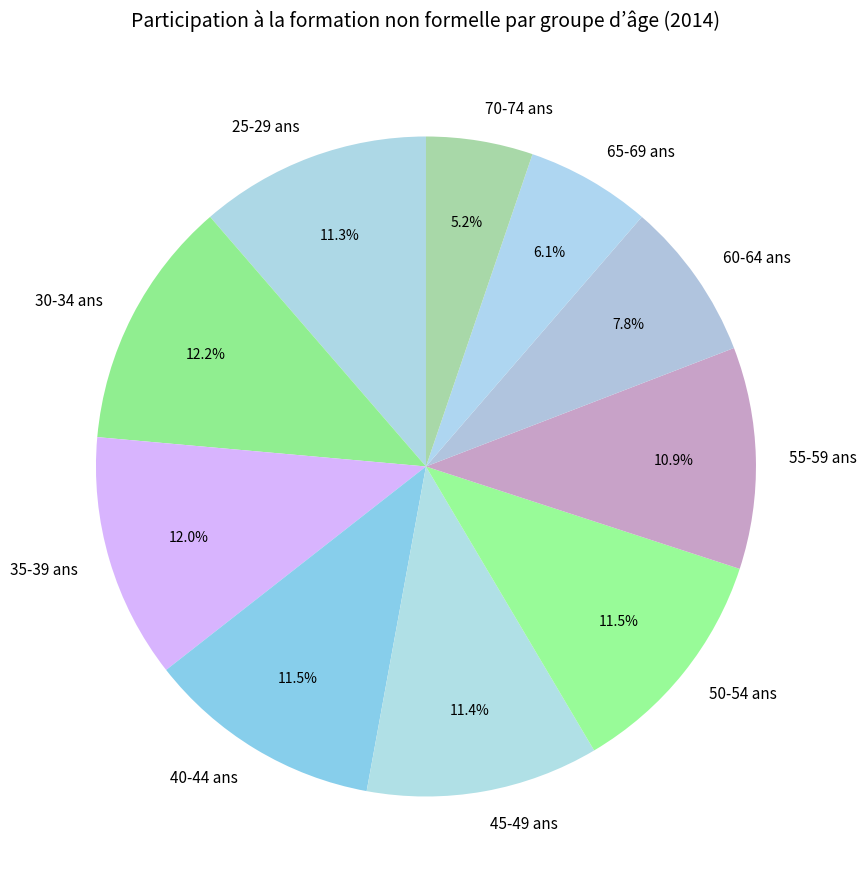

What percentage is the 25-29 ans slice, to the nearest percent?

11%